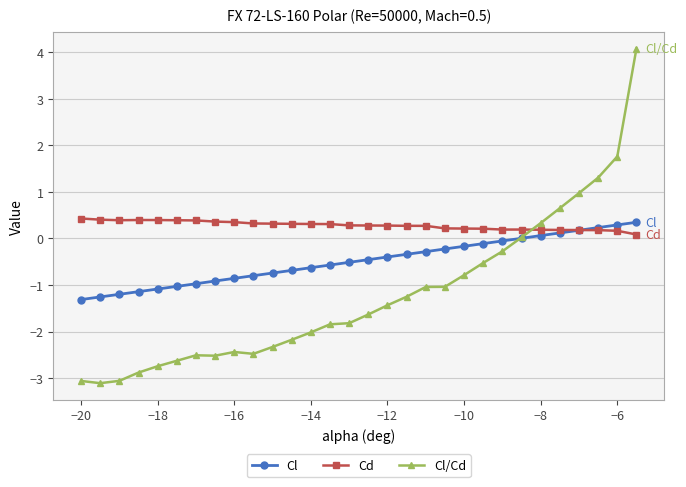

Which series has the largest range (max minus min)?

Cl/Cd